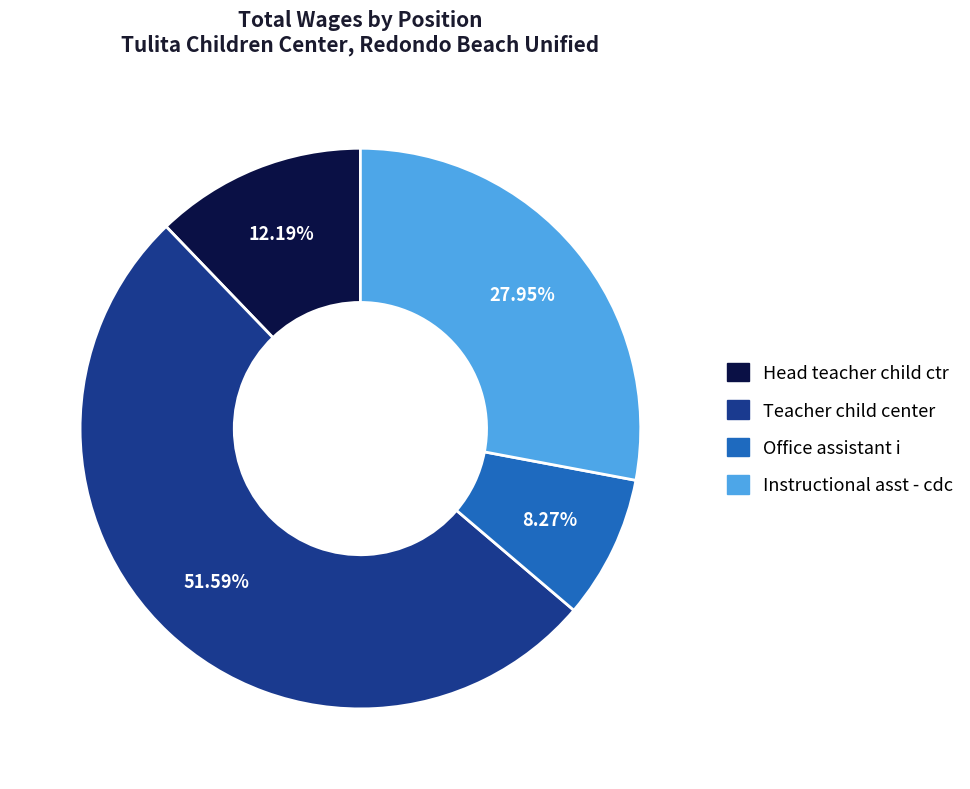

Which slice represents more than half of the pie?

Teacher child center